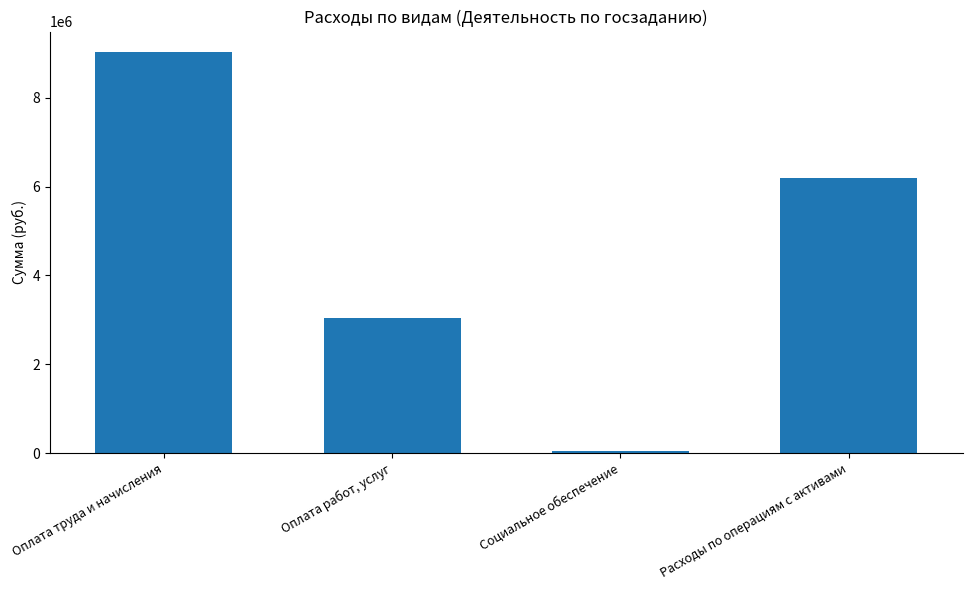

Rank the categories by value from lowest to highest.

Социальное обеспечение, Оплата работ, услуг, Расходы по операциям с активами, Оплата труда и начисления